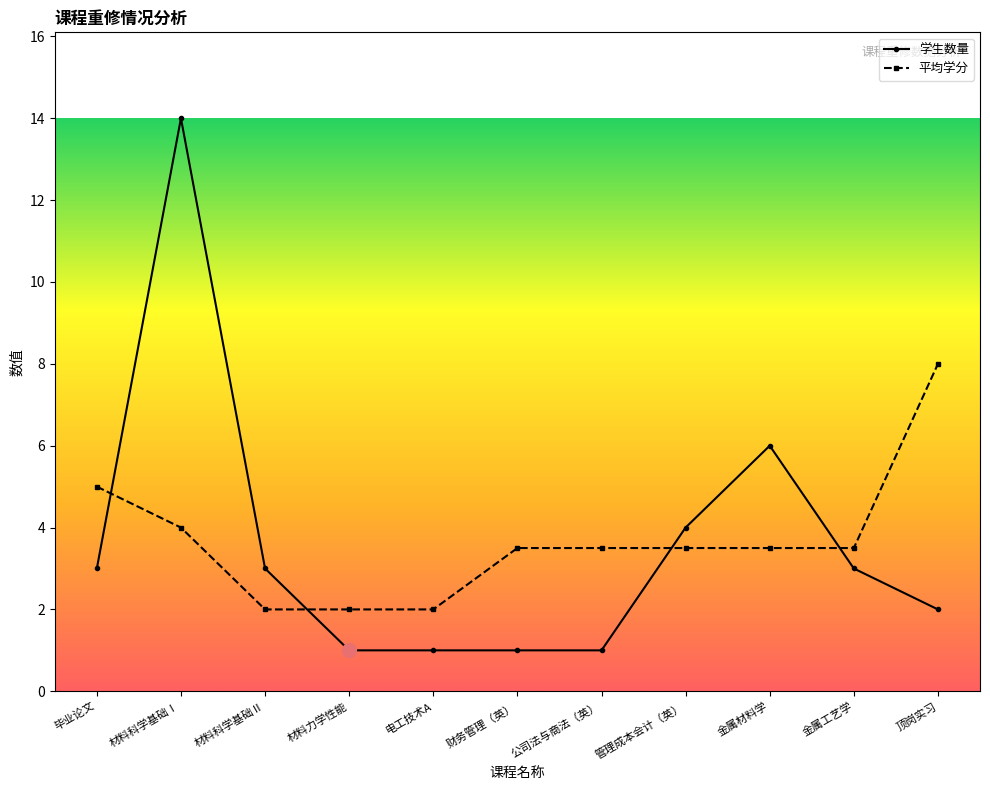

What is the smallest value displayed?

1.0